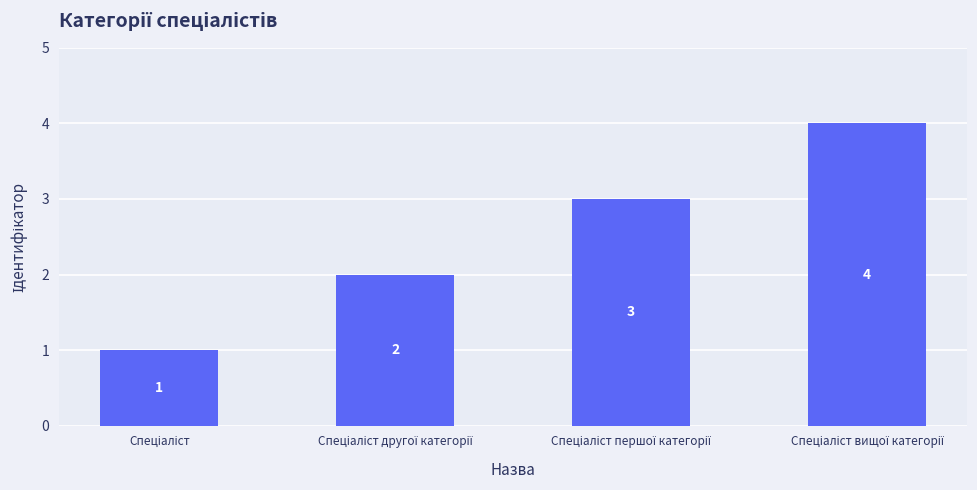

How many series are shown in this chart?

1